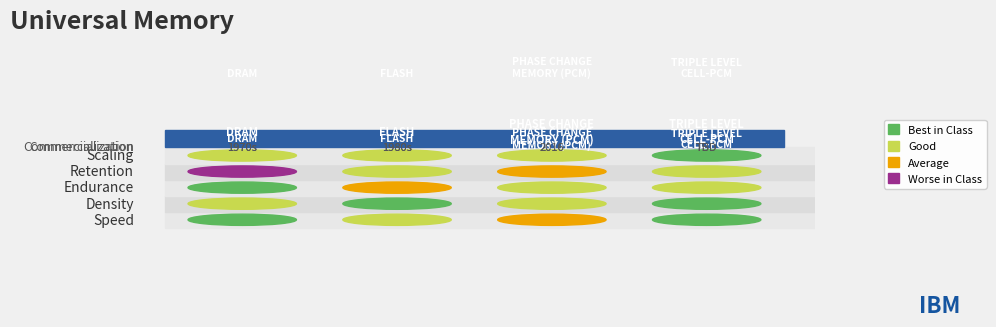

Is it true that 0008 equals 0 at 1?

False